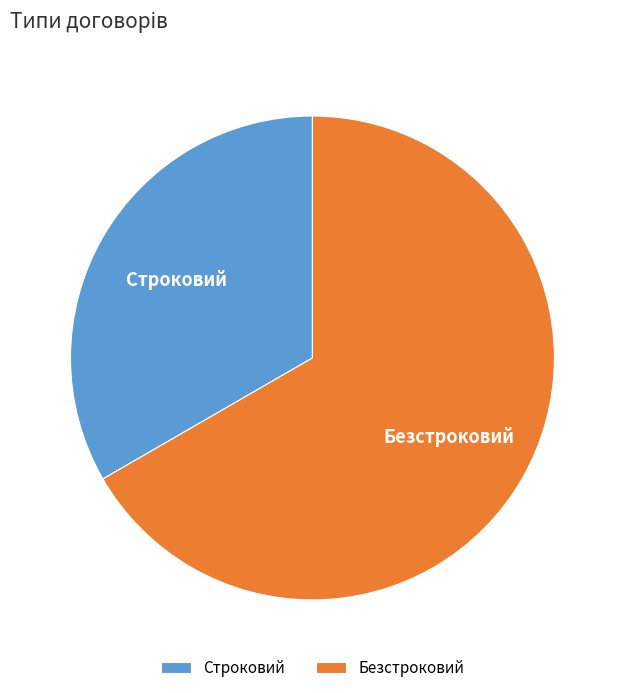

Is there any slice that represents more than half of the pie?

Yes